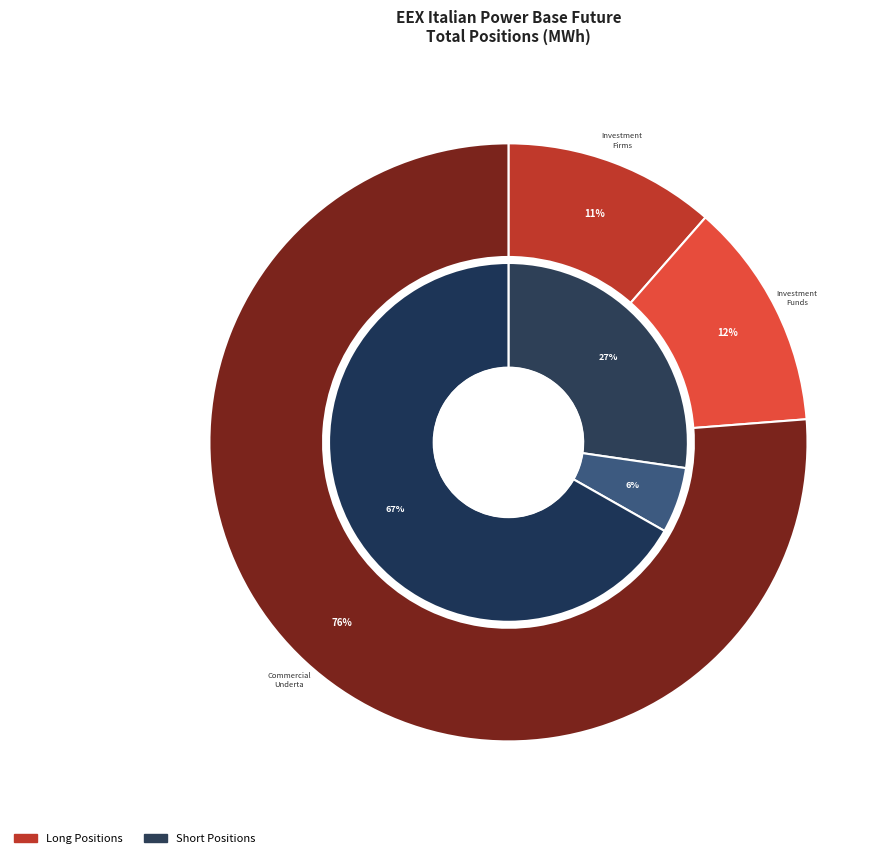

Does Commercial Undertakings account for over 50% of the chart?

Yes